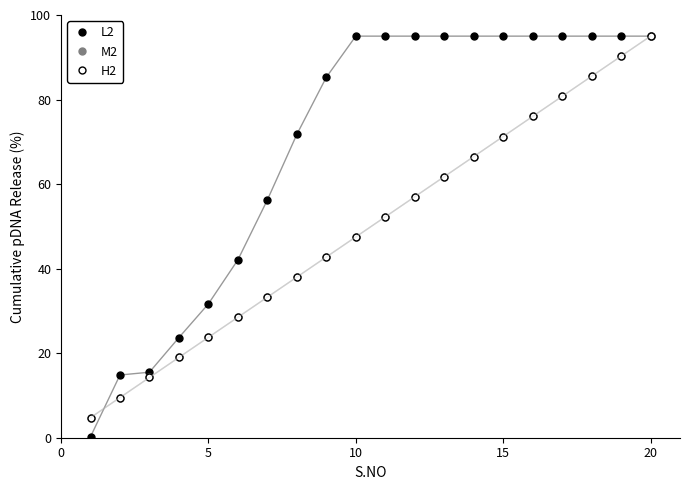

True or false: H2 has more than 0 points higher than both neighbors.

False